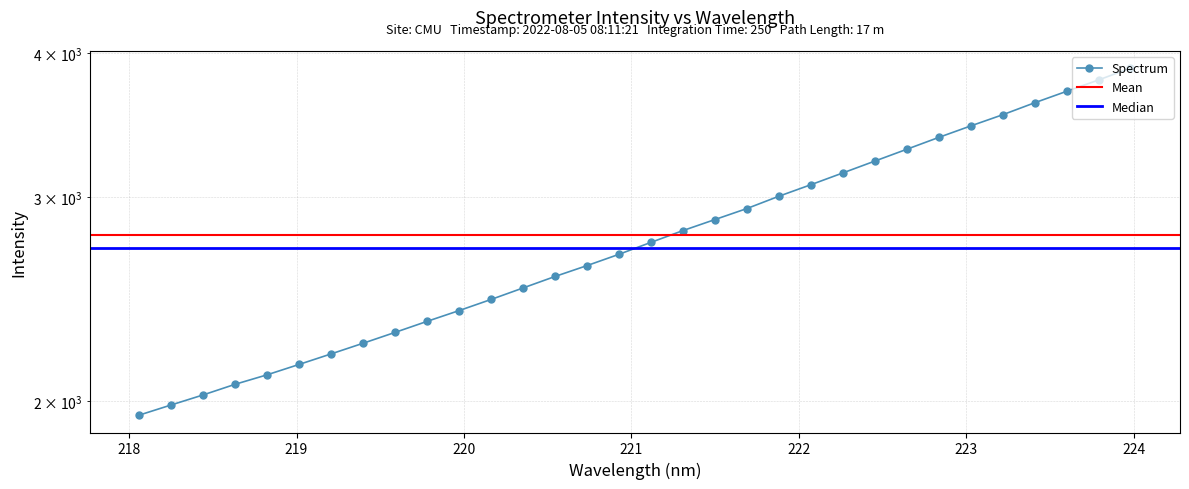

Rank the categories by value from highest to lowest.

223.9802, 223.7895, 223.5987, 223.408, 223.2172, 223.0264, 222.8355, 222.6447, 222.4538, 222.263, 222.0721, 221.8812, 221.6902, 221.4993, 221.3083, 221.1174, 220.9264, 220.7354, 220.5444, 220.3533, 220.1623, 219.9712, 219.7801, 219.589, 219.3979, 219.2067, 219.0156, 218.8244, 218.6332, 218.442, 218.2508, 218.0596